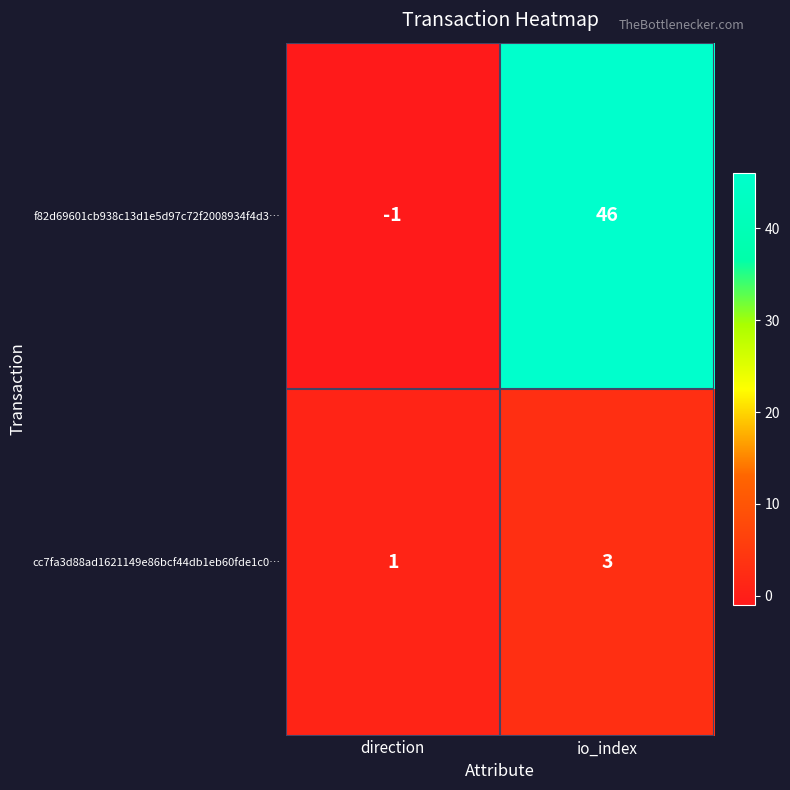

What value does the cc7fa3d88ad1621149e86bcf44db1eb60fde1c0… series have at io_index?

3